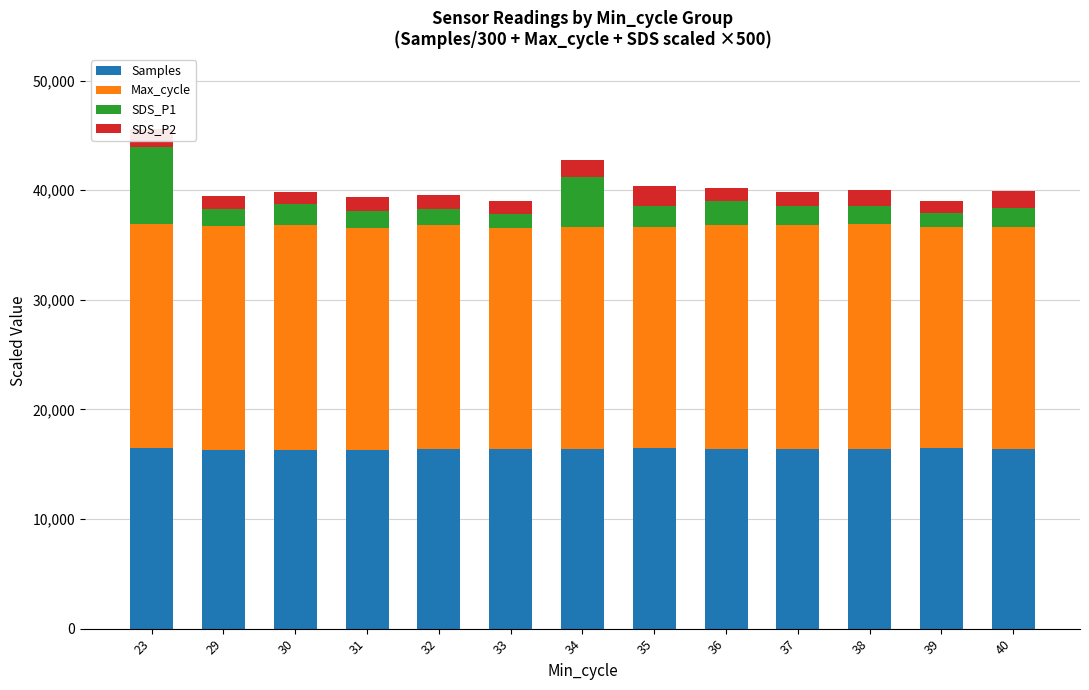

What is the minimum value for Samples?

16323.1